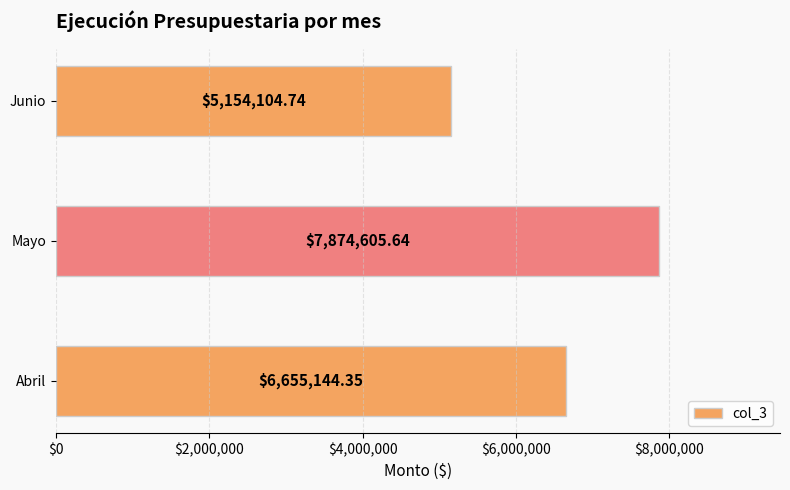

What is the average value?

6561284.9